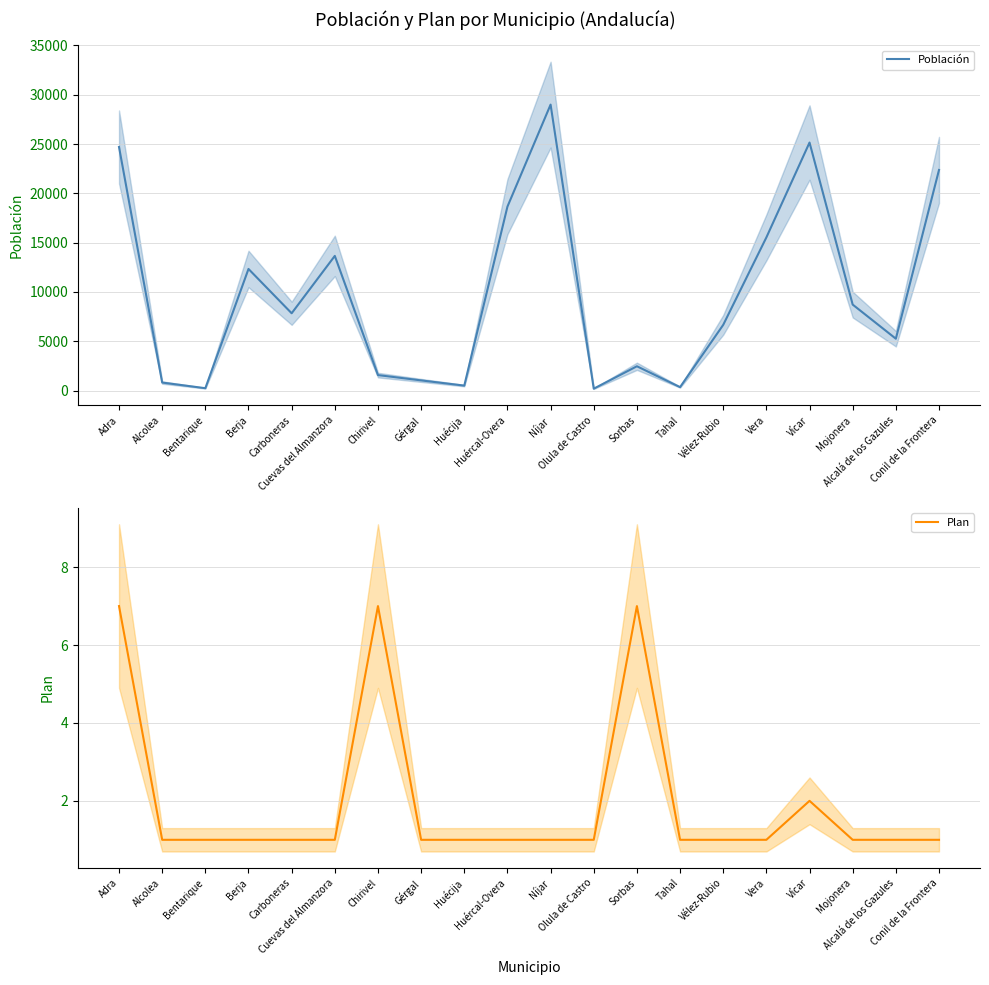

True or false: Población and Plan intersect in this chart.

False